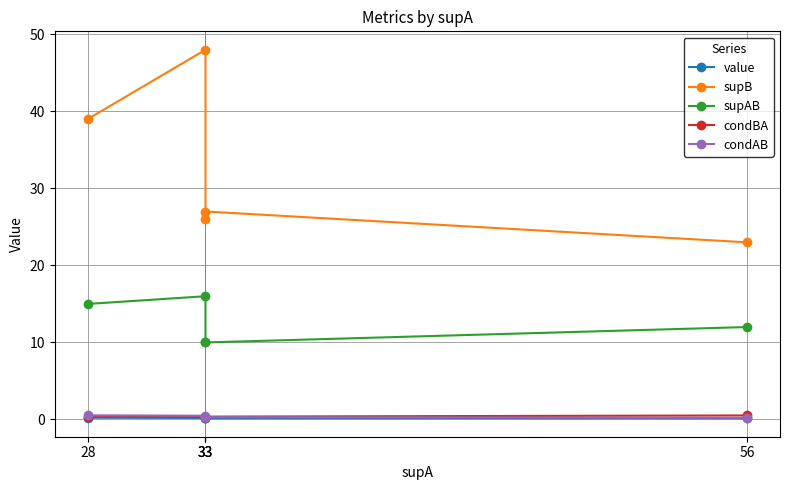

What is the lowest value of the condBA series?

0.3